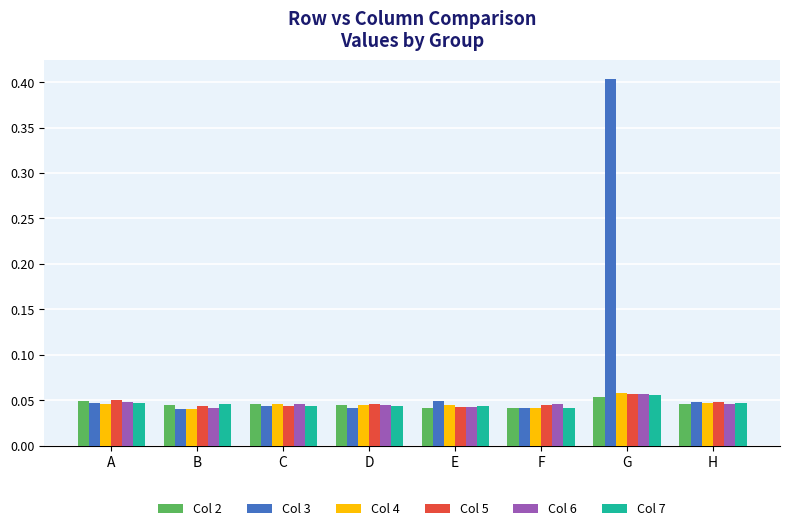

Which category has the highest value across all series?

G